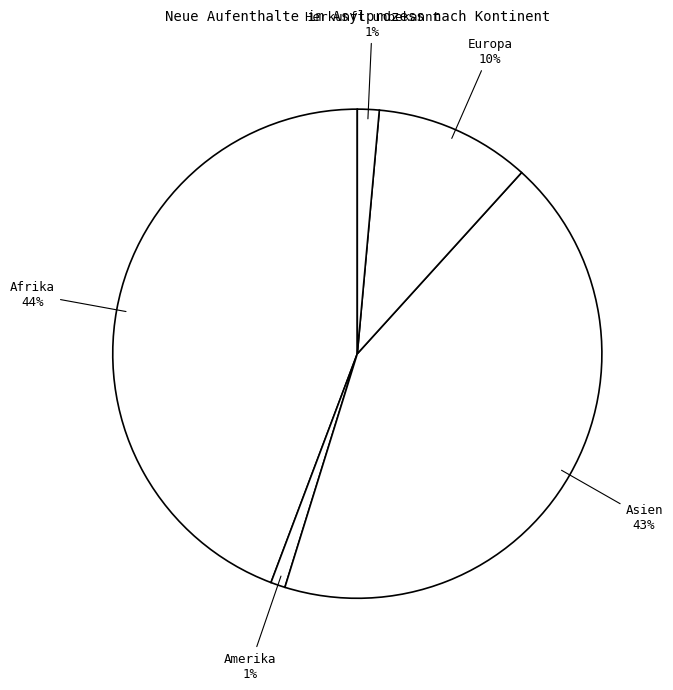

Which has a higher value, Herkunft unbekannt or Europa?

Europa